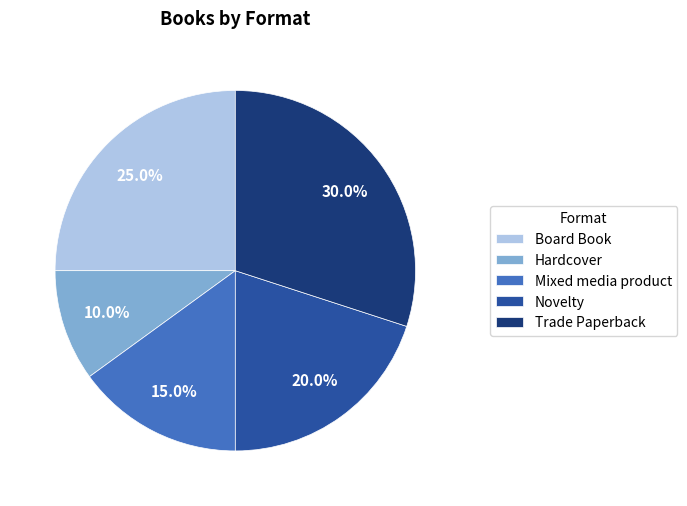

What is the largest slice in the pie chart?

Trade Paperback